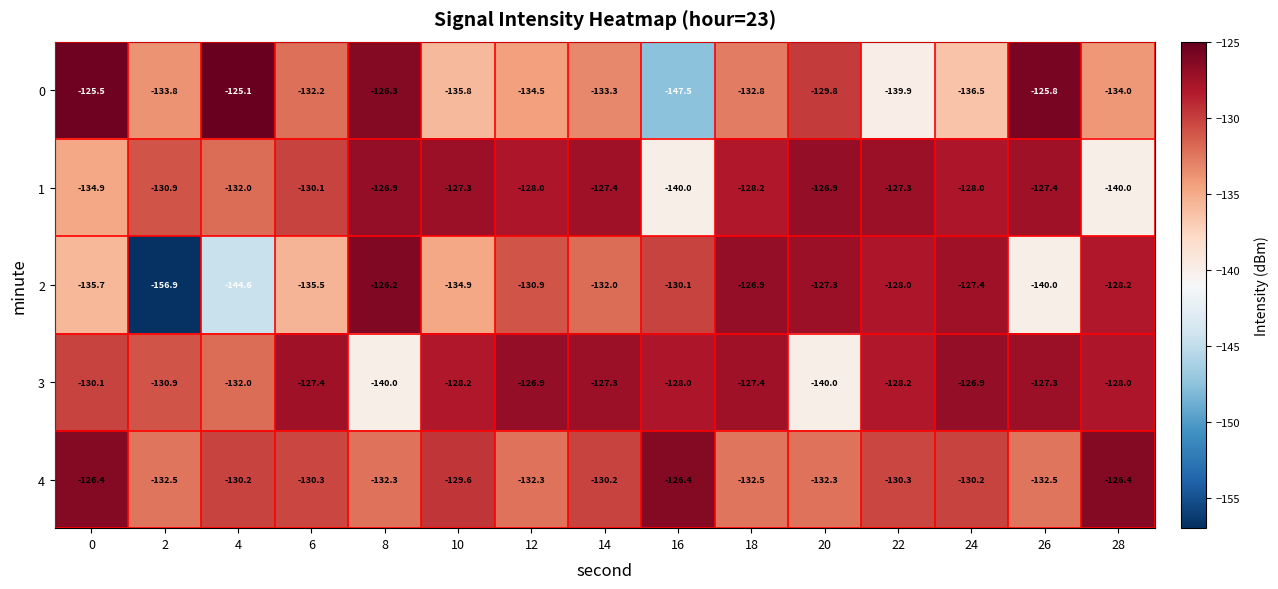

Which label corresponds to the largest value in the chart?

4